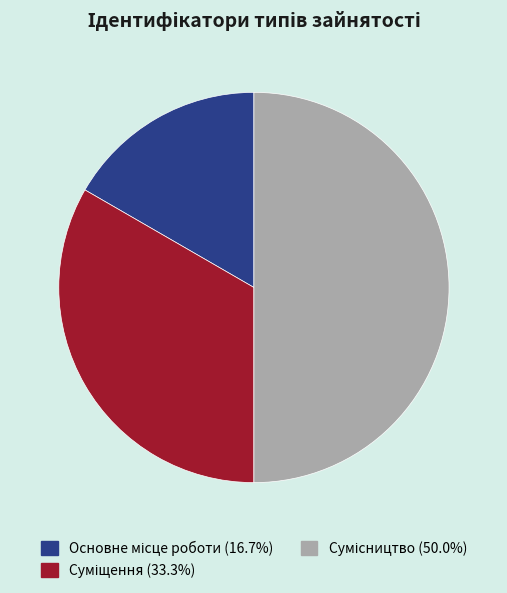

How many slices are in this pie chart?

3